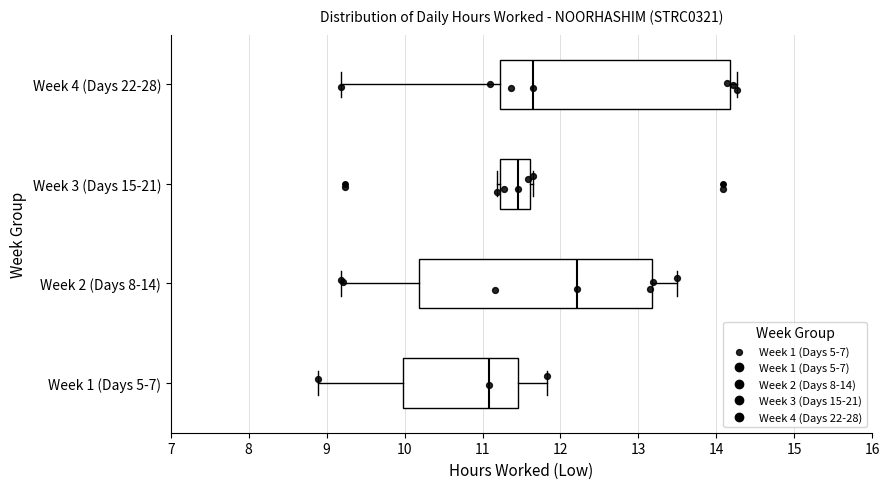

Reading bottom to top, transcribe this box plot: for each box, give where its median line is, the range the box spans, and where its two whiskers end, as read against the x-axis. The values are not printed on the chart, so give them approximately, as read against the axis.

Week 1 (Days 5-7): median 11.1, box 10.0 to 11.5, whiskers 8.9 to 11.8
Week 2 (Days 8-14): median 12.2, box 10.2 to 13.2, whiskers 9.2 to 13.5
Week 3 (Days 15-21): median 11.5, box 11.2 to 11.6, whiskers 11.2 (just left of the box's left edge) to 11.7
Week 4 (Days 22-28): median 11.7, box 11.2 to 14.2, whiskers 9.2 to 14.3